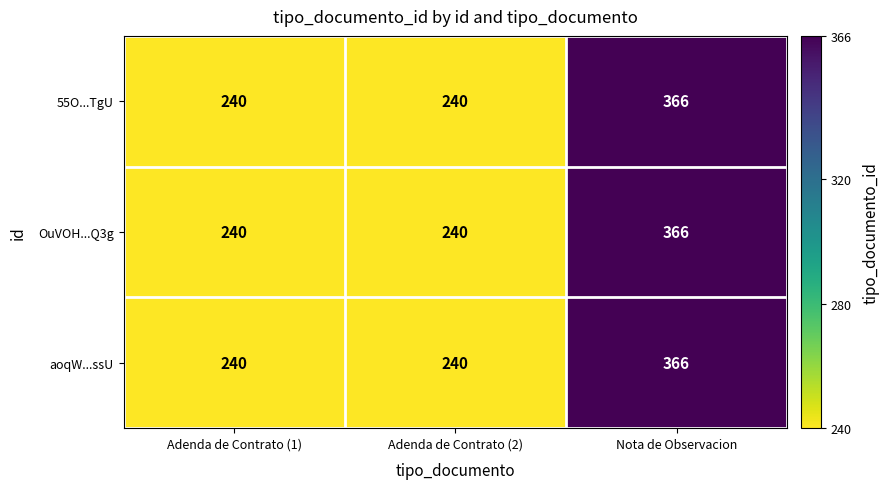

What is the average value of the OuVOH...Q3g series?

282